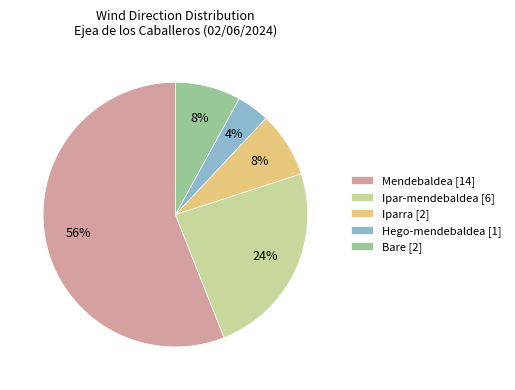

Is the sum of Bare [2] and Hego-mendebaldea [1] greater than half?

No